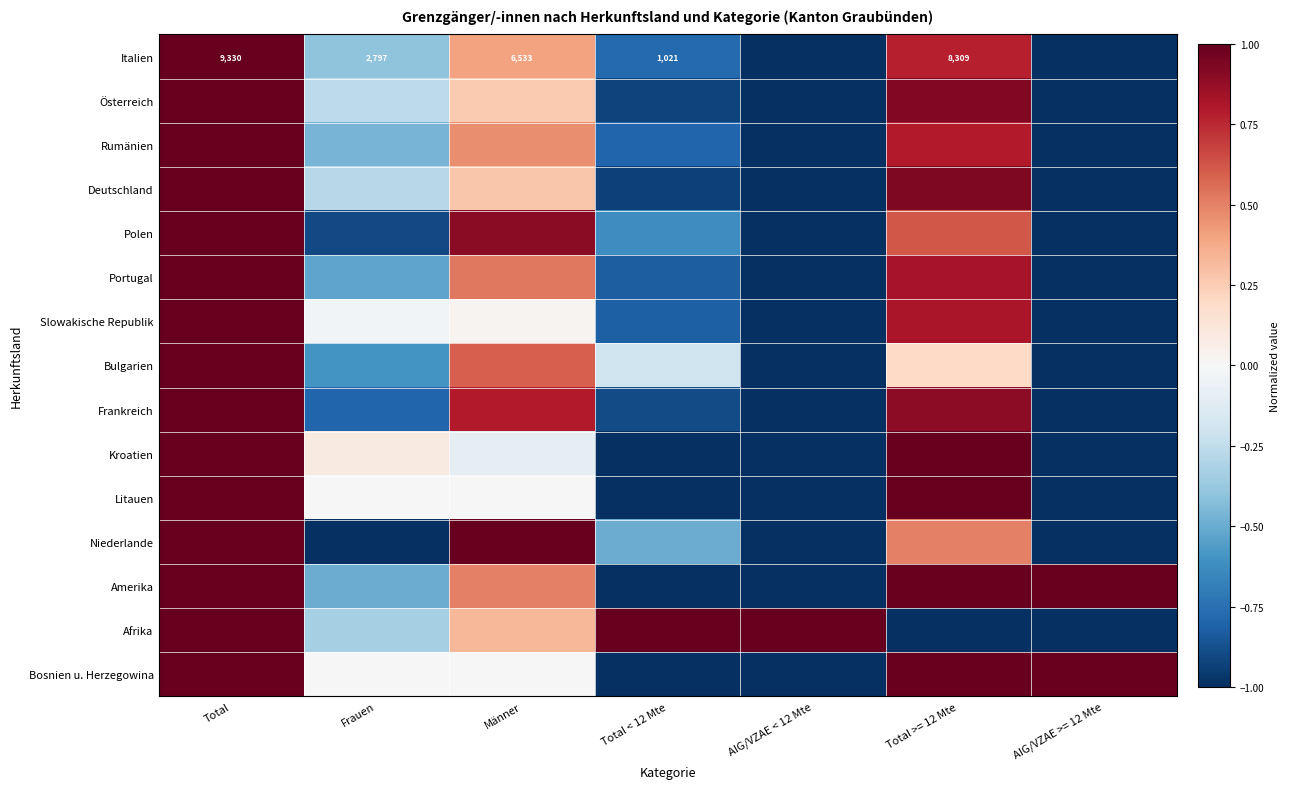

Rank the categories by Italien value from highest to lowest.

Total, Total >= 12 Mte, Männer, Frauen, Total < 12 Mte, AIG/VZAE < 12 Mte, AIG/VZAE >= 12 Mte